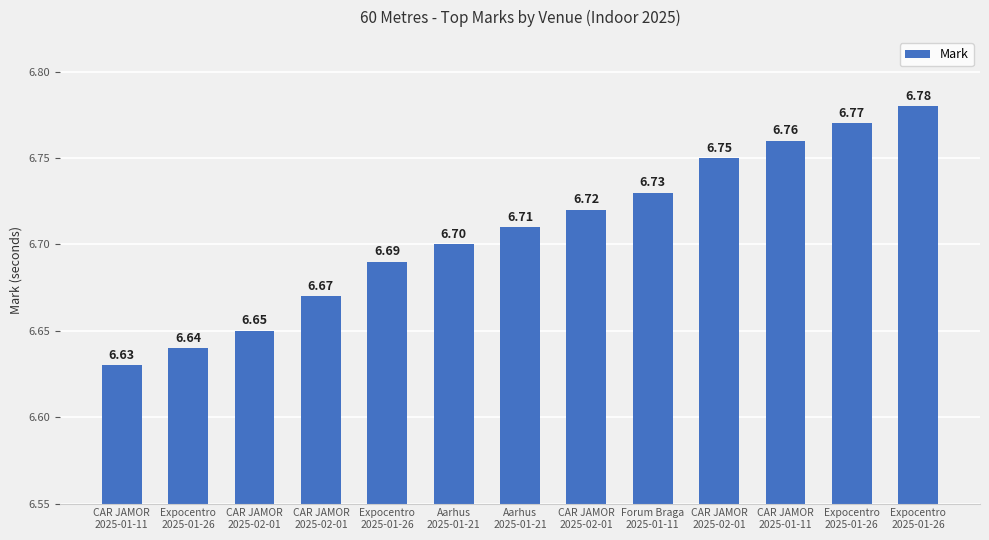

How many distinct data groups are displayed?

1